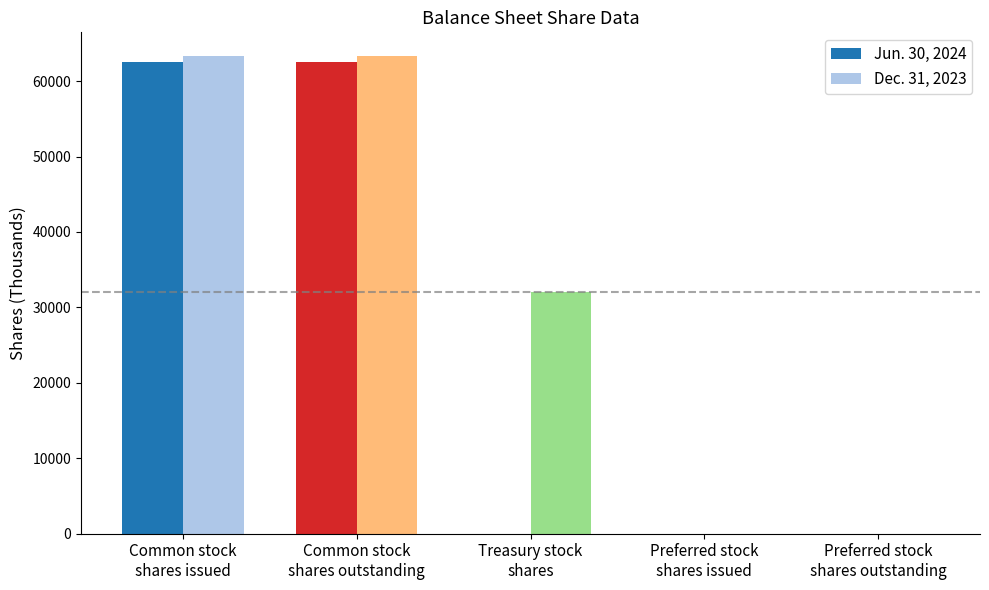

Count the Jun. 30, 2024 values in the range 0 to 62562.

5